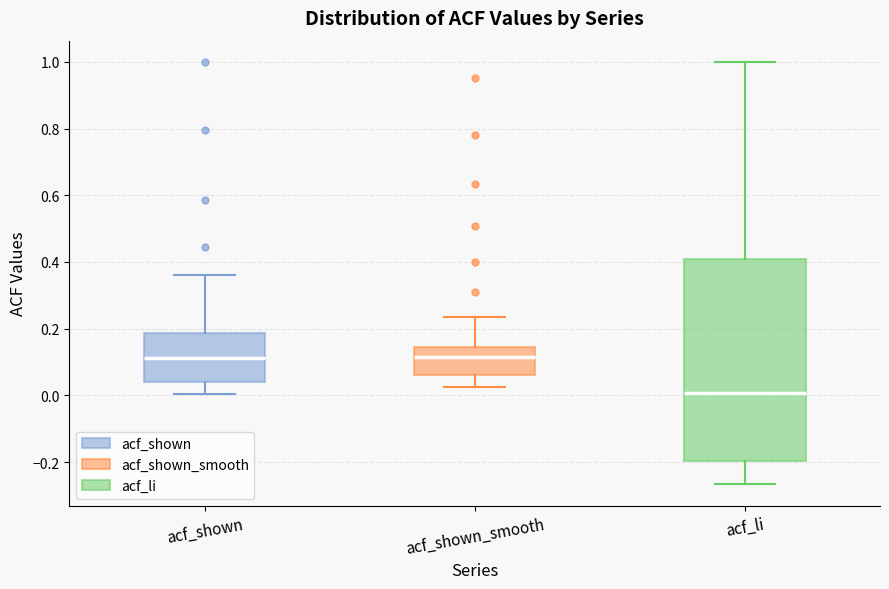

Where does the upper whisker of the box for acf_shown_smooth end on the y-axis? The values are not printed on the chart, so give them approximately, as read against the axis.

0.24